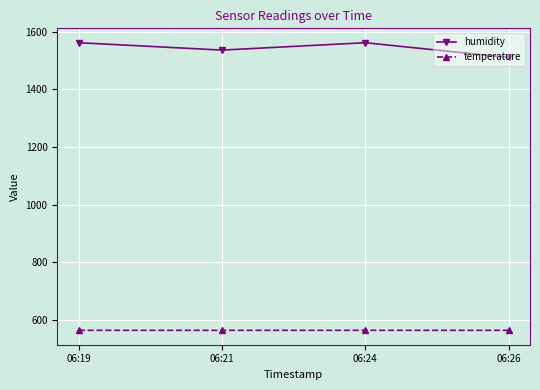

Read the temperature value at 06:19.

563.6